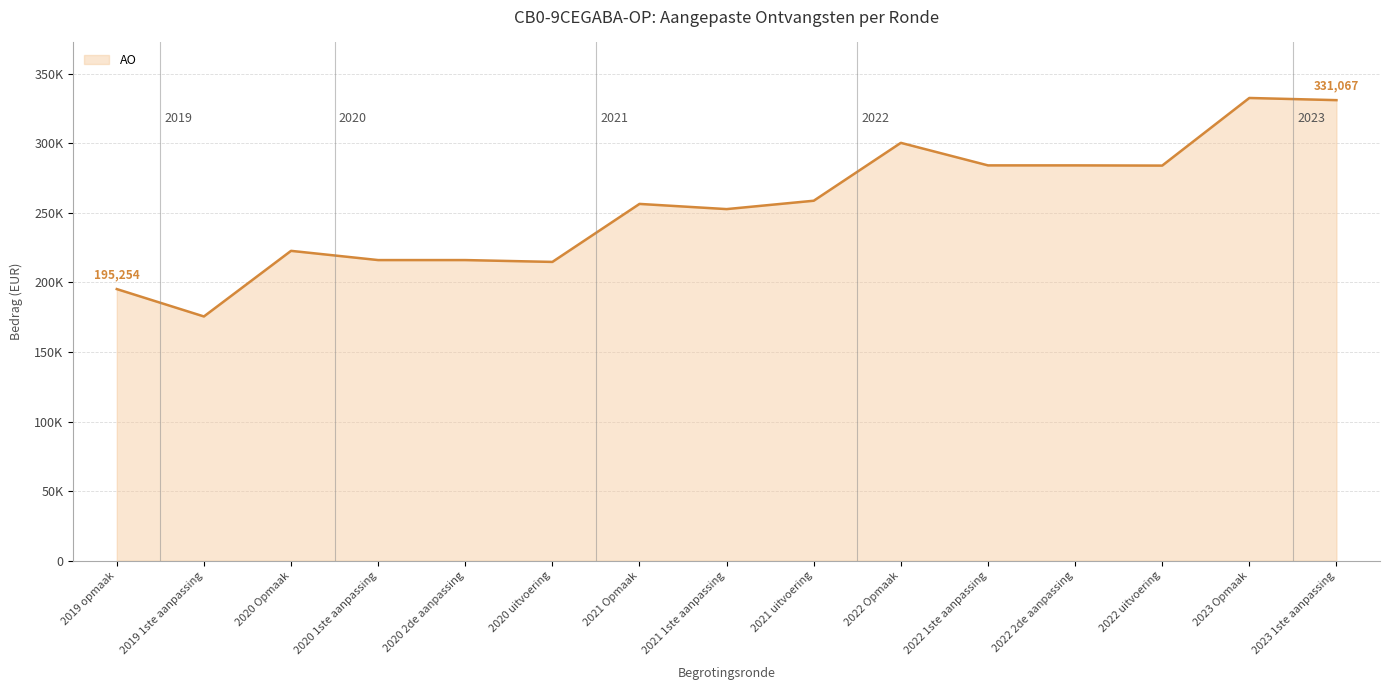

What is the label of the 11th point from the right?

2020 2de aanpassing